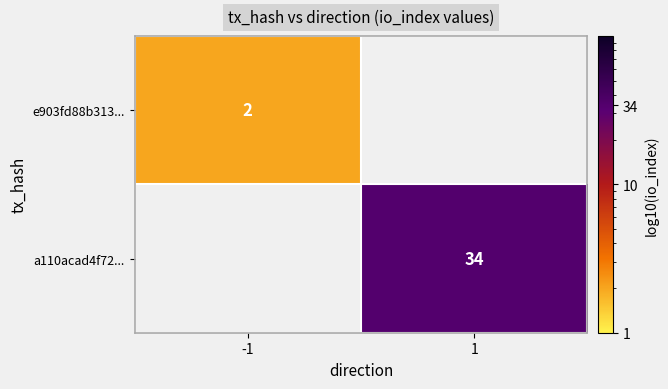

The a110acad4f72... series shows 34 at 1. True or false?

True